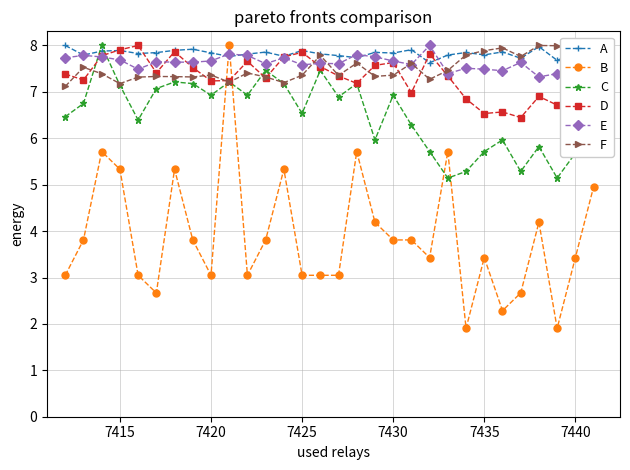

True or false: A has more than 0 interior local peaks.

True